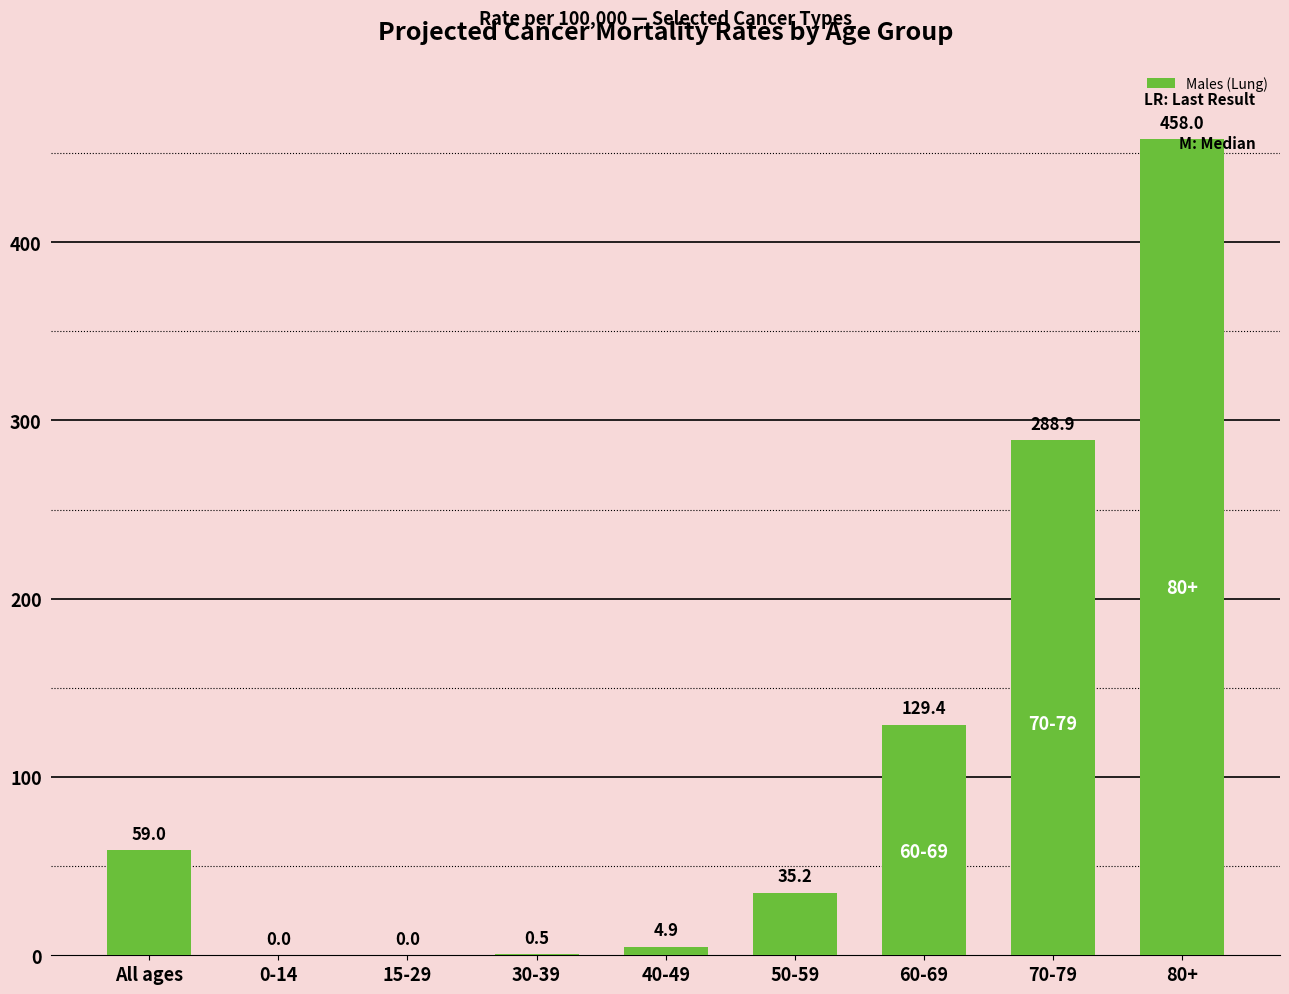

The chart shows a value of 16.9 at All ages. True or false?

False